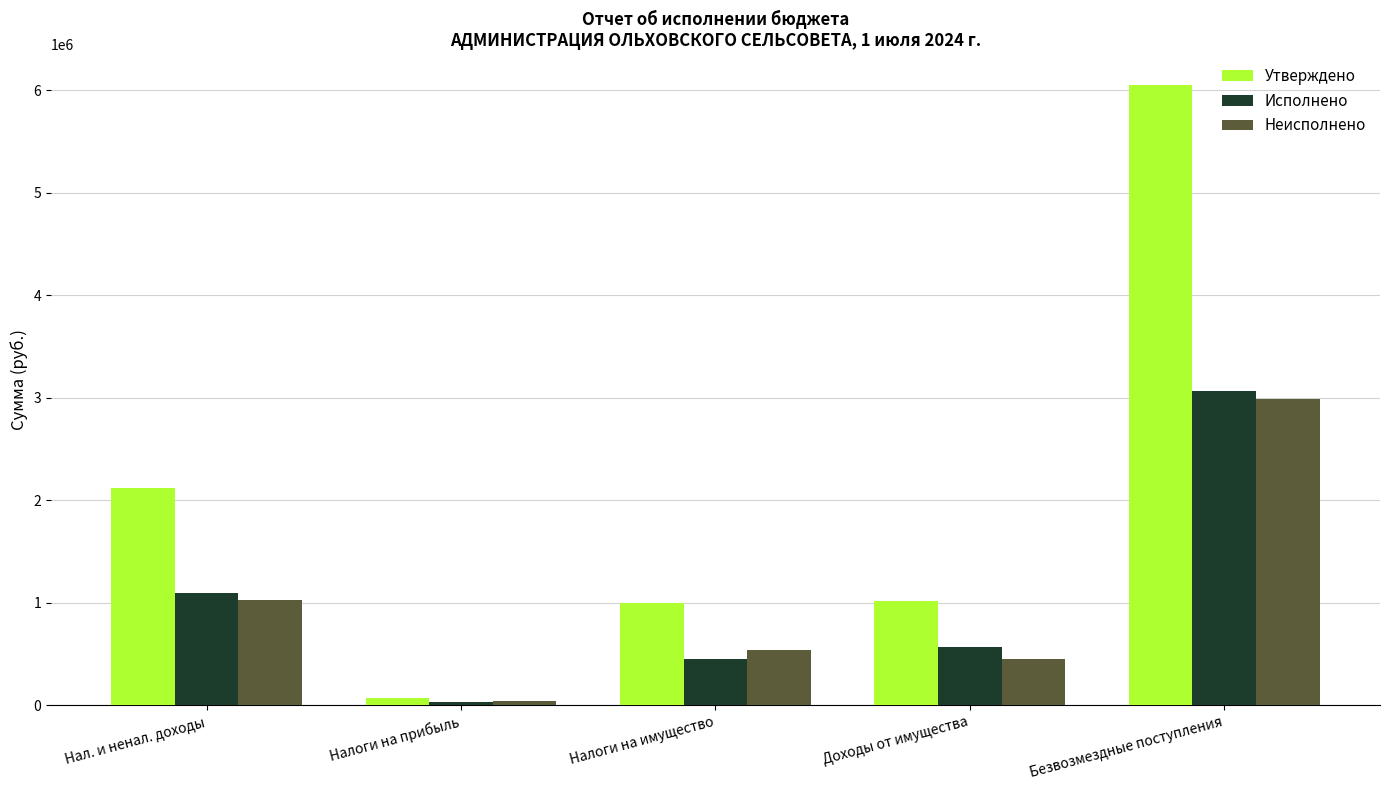

What is the sum of all Неисполнено values?

5048132.9